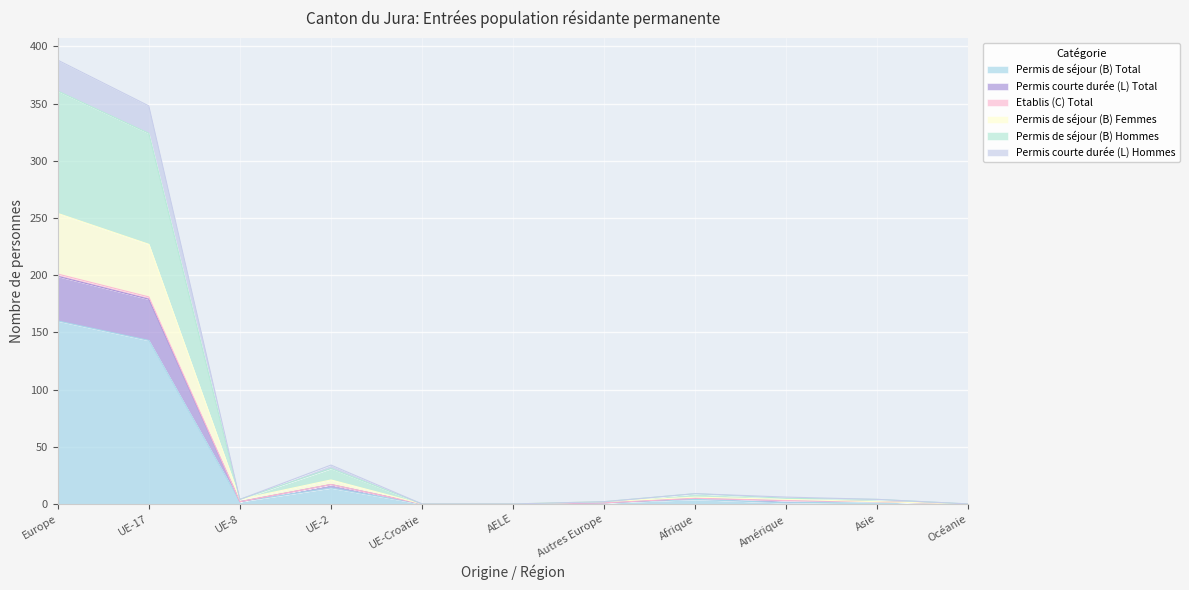

Is it true that Permis de séjour (B) Total equals 254 at UE-17?

False